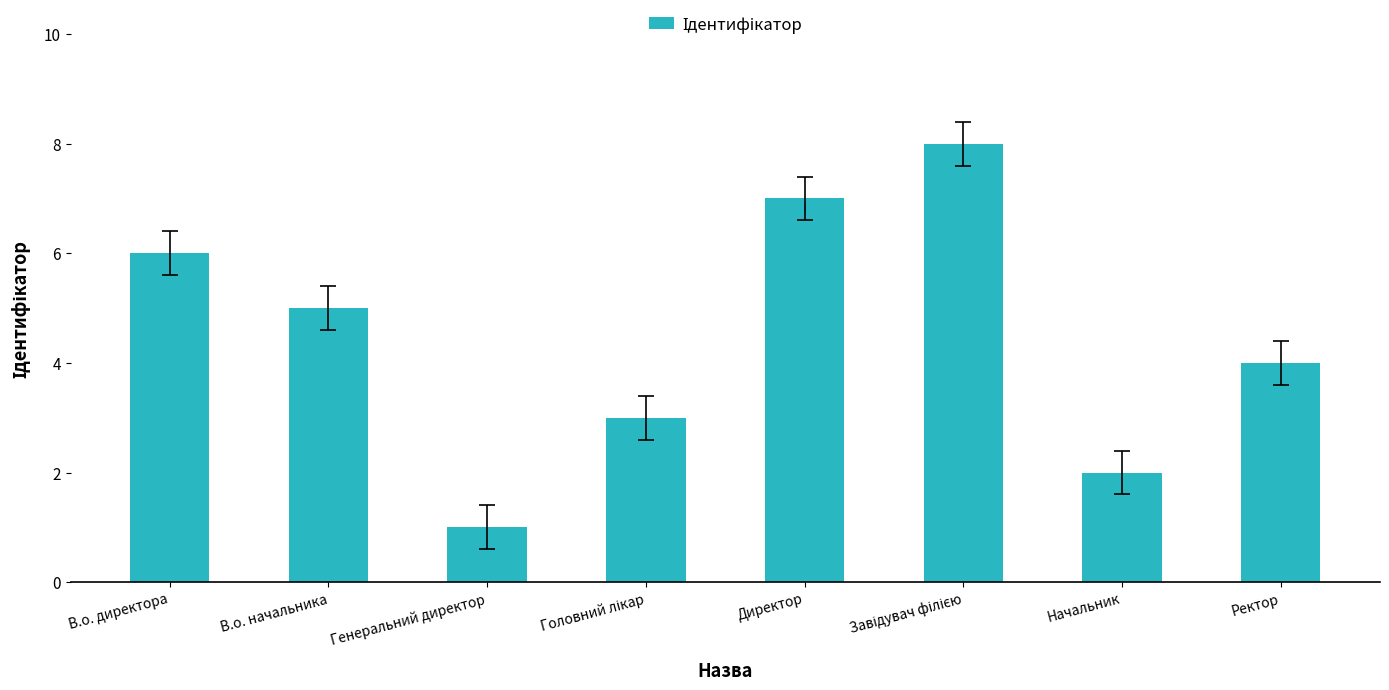

Between Ректор and Генеральний директор, which is larger?

Ректор